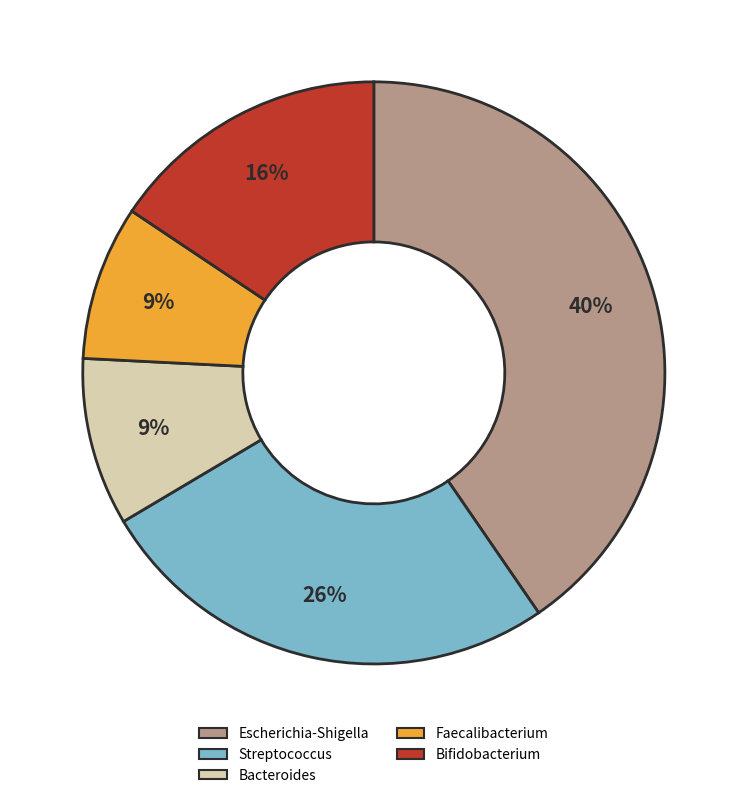

Count the number of slices in the pie.

5